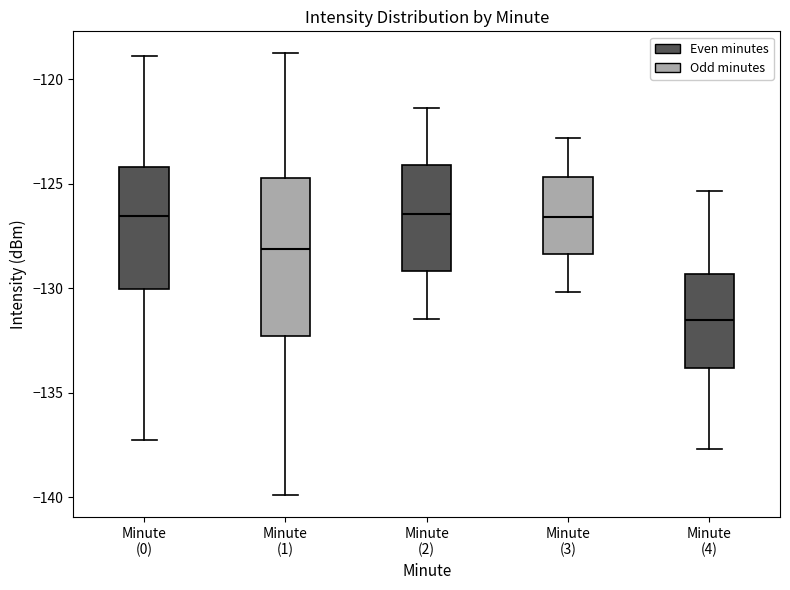

Which box has the lowest median line?

Minute (4)